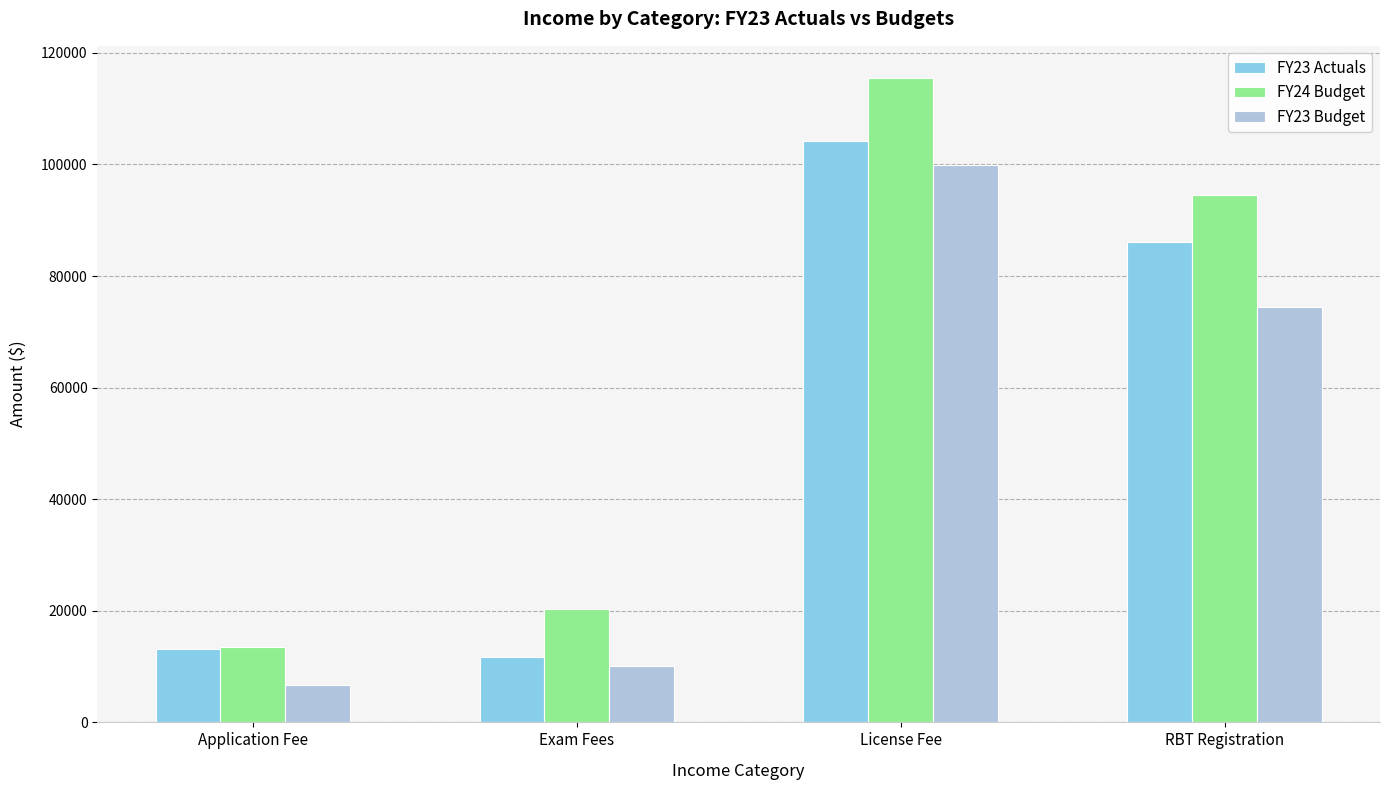

Which series changed the most between Application Fee and License Fee?

FY24 Budget